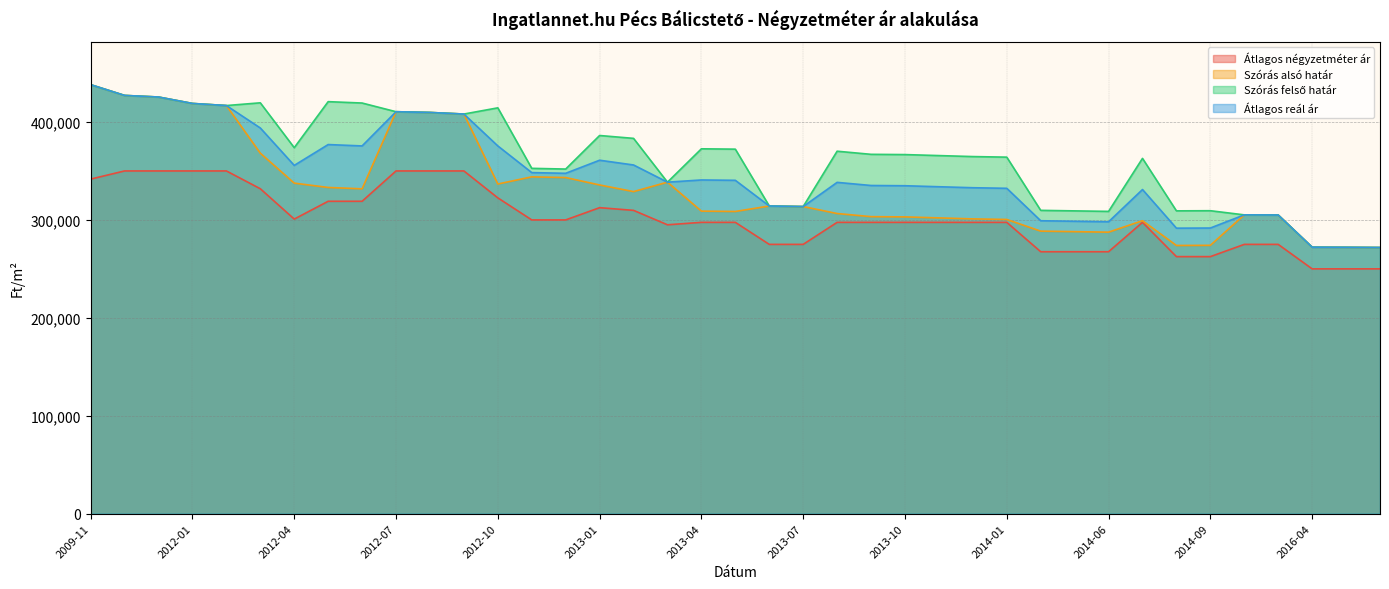

What is the difference between the maximum and minimum values in the Szórás alsó határ series?

166292